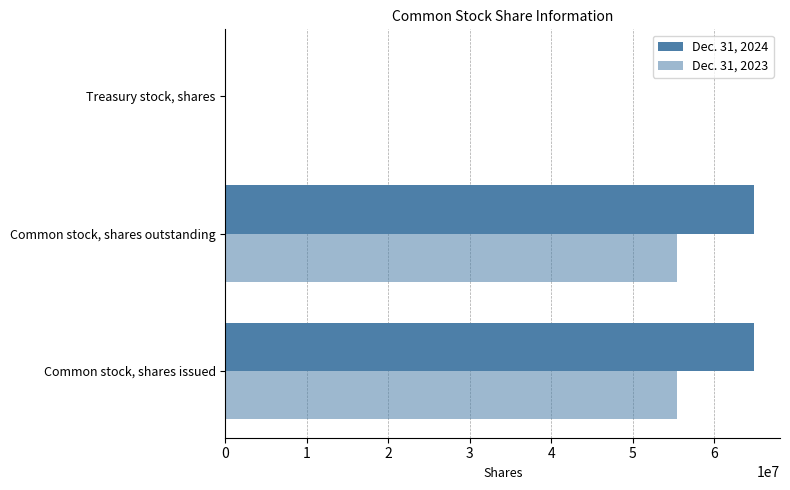

Which series has the widest spread of values?

Dec. 31, 2024